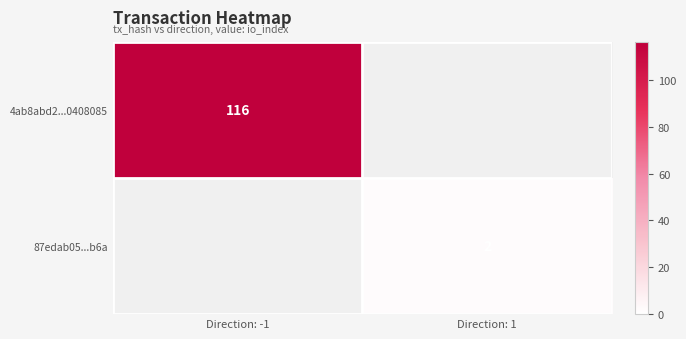

The value of 87edab05...b6a at Direction: 1 is 1. True or false?

False